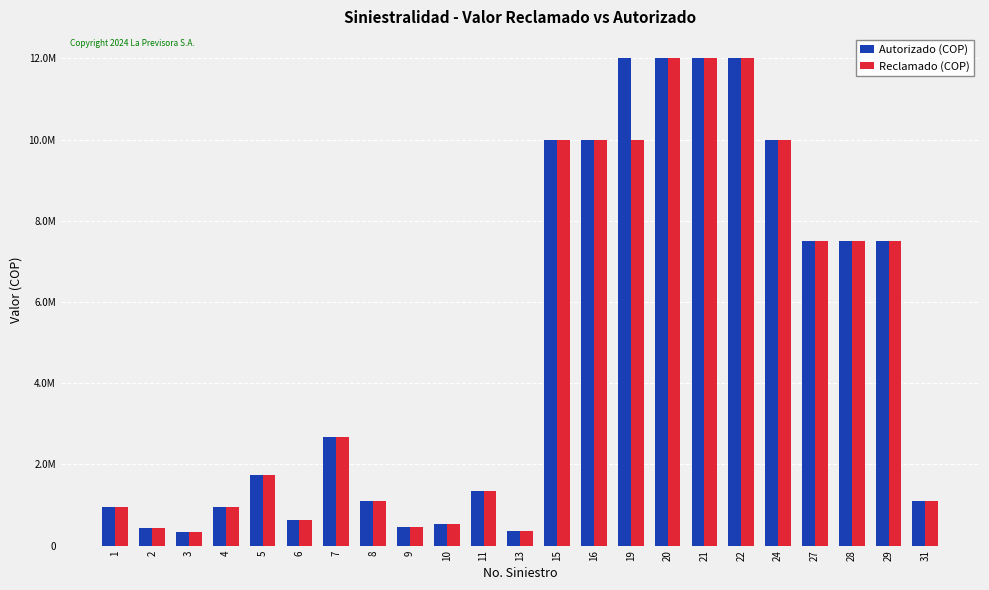

The Autorizado (COP) series shows 20123402 at 22. True or false?

False